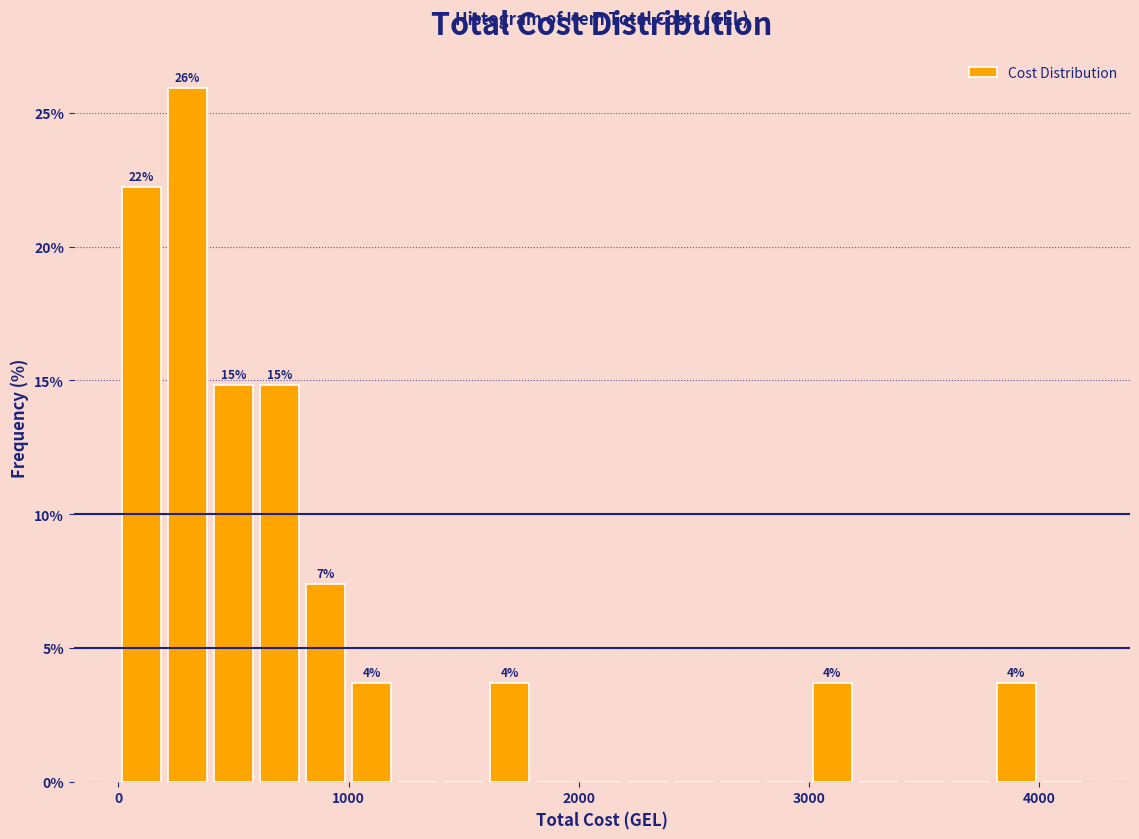

Around what value on the x-axis is the tallest bar? Give the approximate position of its centre, as read against the axis.

300